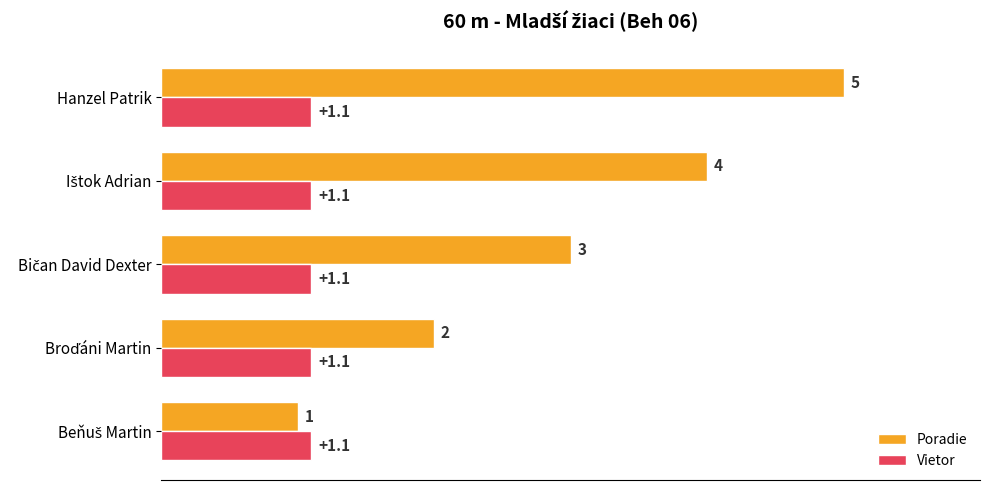

Which series has the largest range (max minus min)?

Poradie